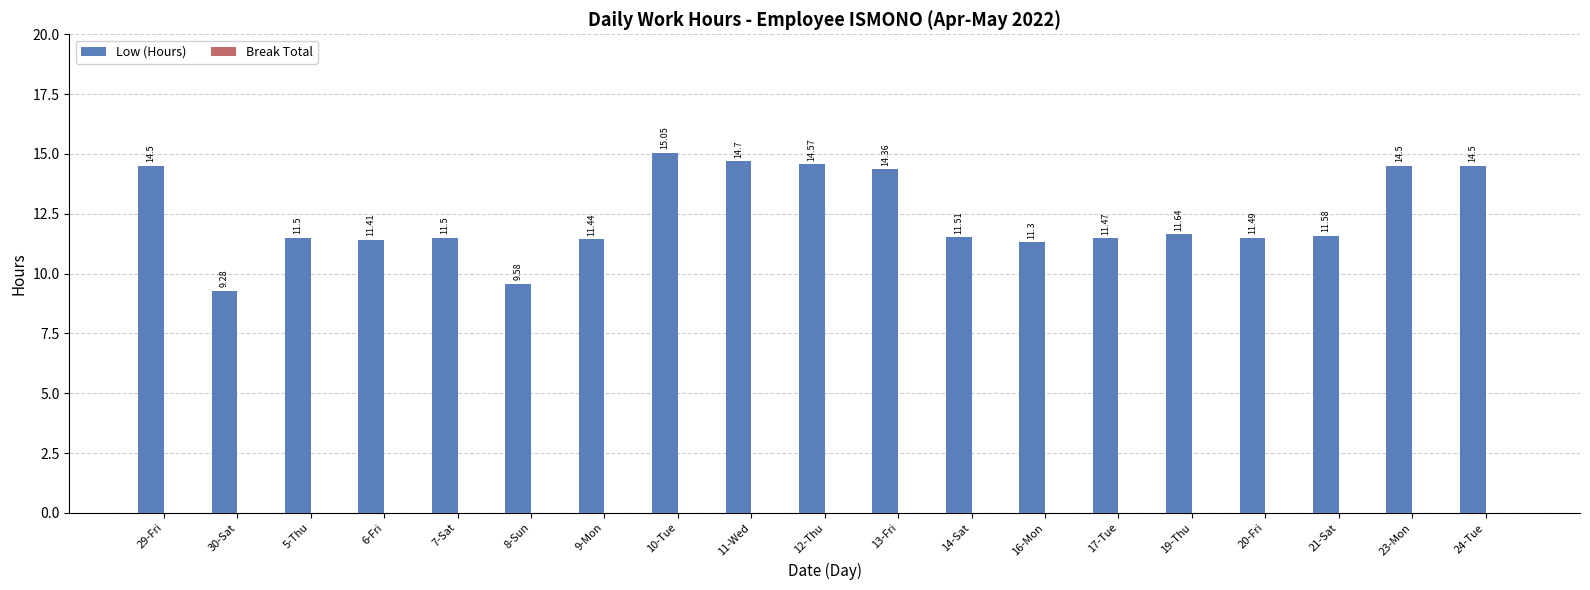

What is the sum of the values at 29-Fri and 14-Sat?

26.0